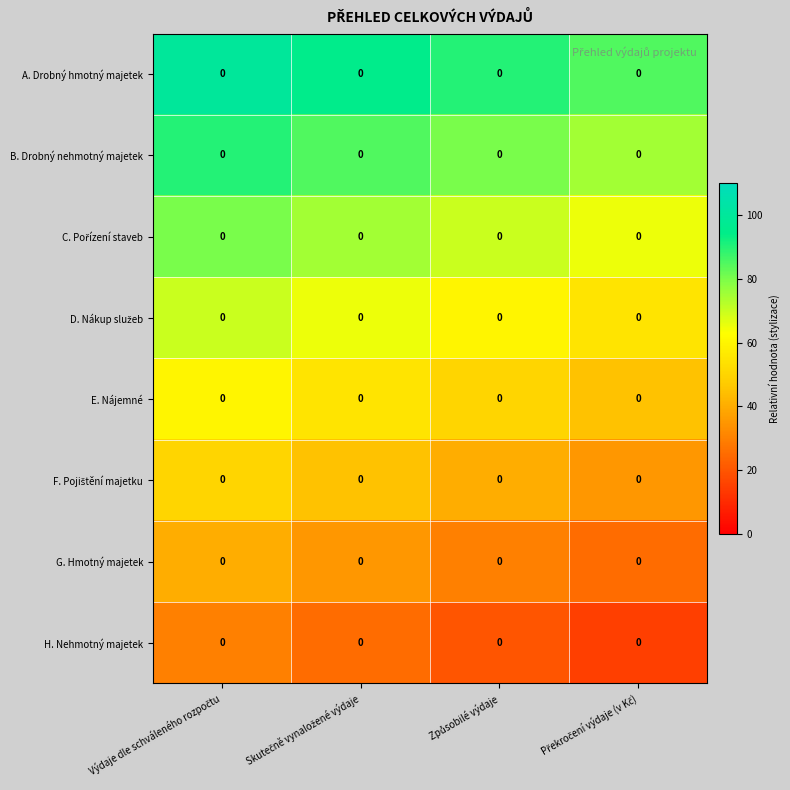

Is the value of F. Pojištění majetku at Výdaje dle schváleného rozpočtu greater than the value of B. Drobný nehmotný majetek at Výdaje dle schváleného rozpočtu?

No